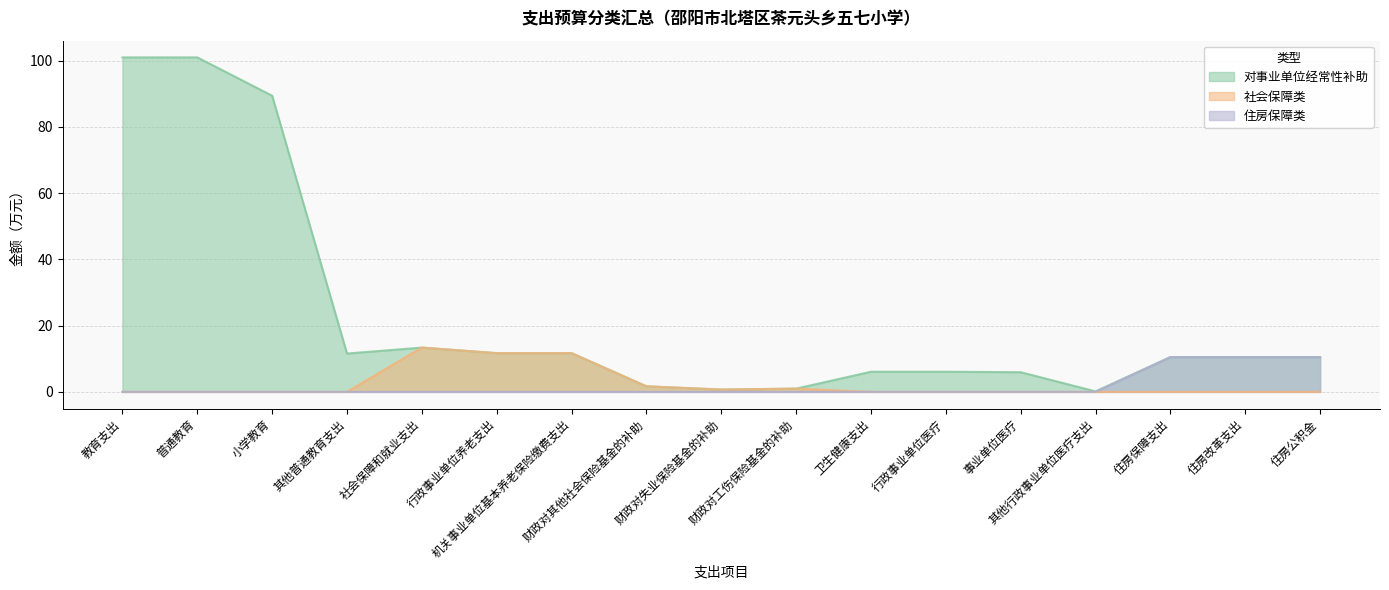

How many lines are shown in the chart?

3